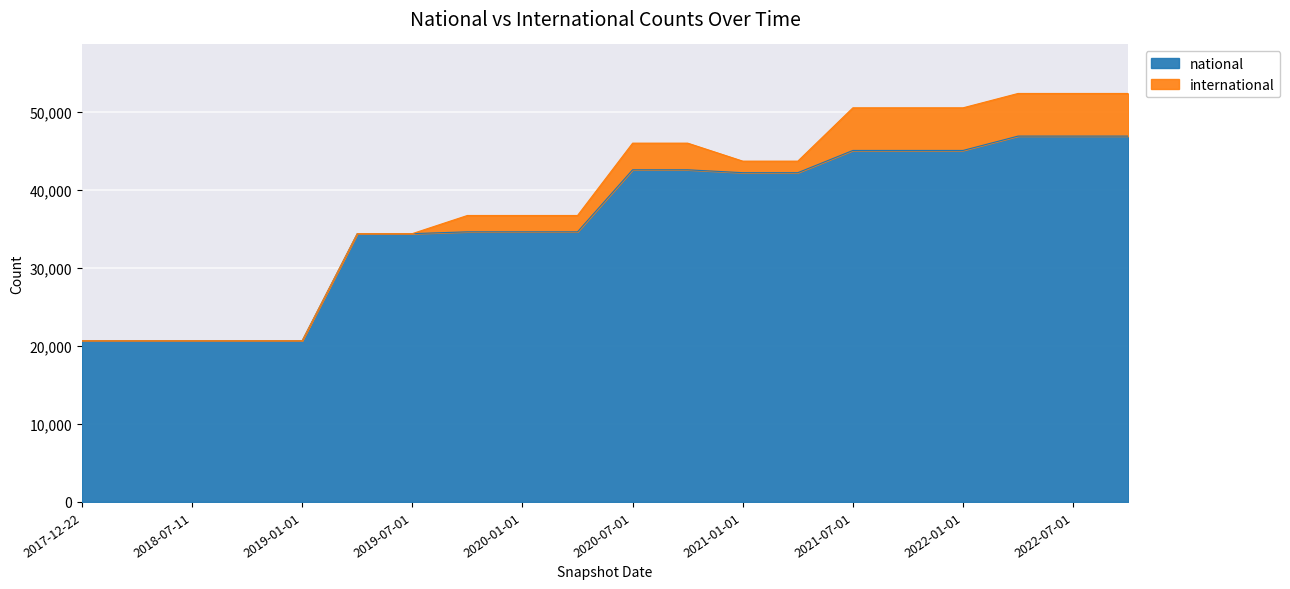

Which label corresponds to the largest value in the chart?

2022-04-01